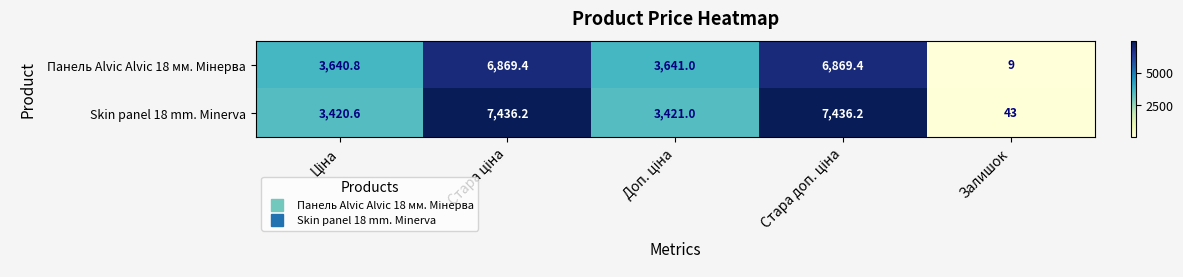

Which label corresponds to the smallest value in the chart?

Залишок